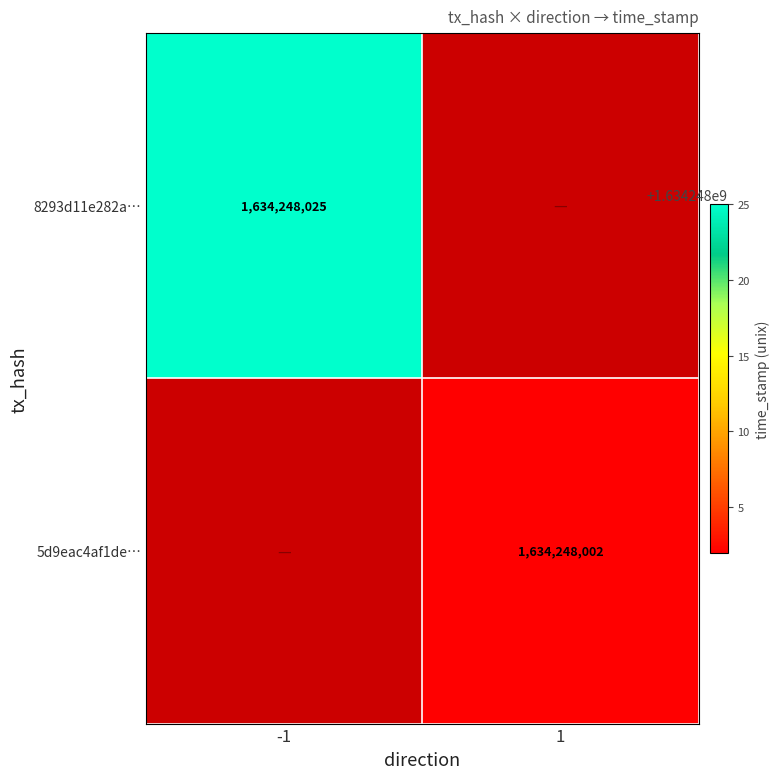

Count the number of categories in the chart.

2